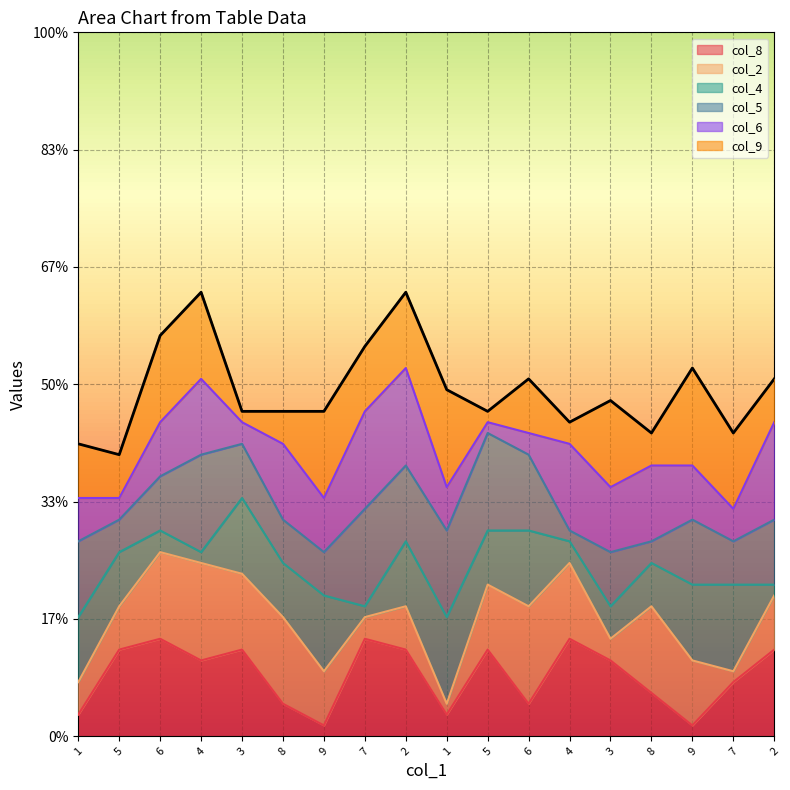

Is the value of col_6 at 5 greater than the value of col_9 at 7?

No